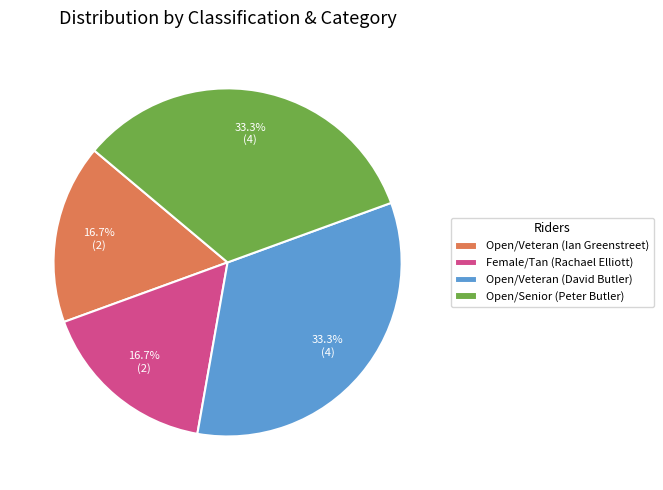

True or false: Open/Veteran (David Butler) accounts for 33% of the total.

True